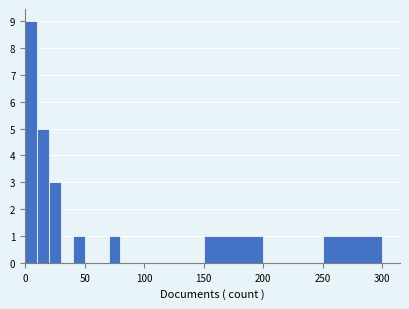

Around what value on the x-axis is the tallest bar? Give the approximate position of its centre, as read against the axis.

5